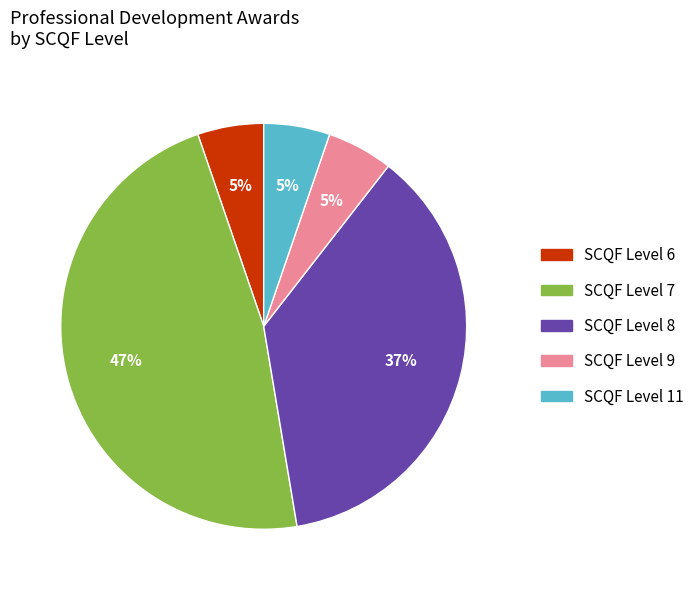

How many slices are in this pie chart?

5